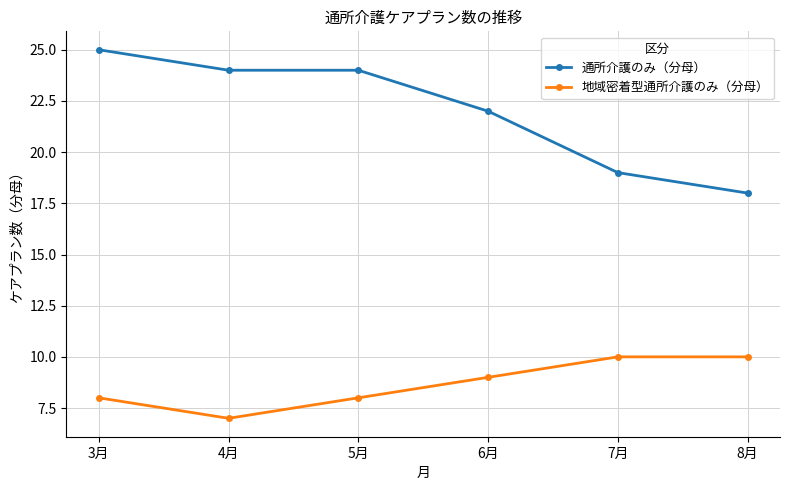

Count the number of categories in the chart.

6